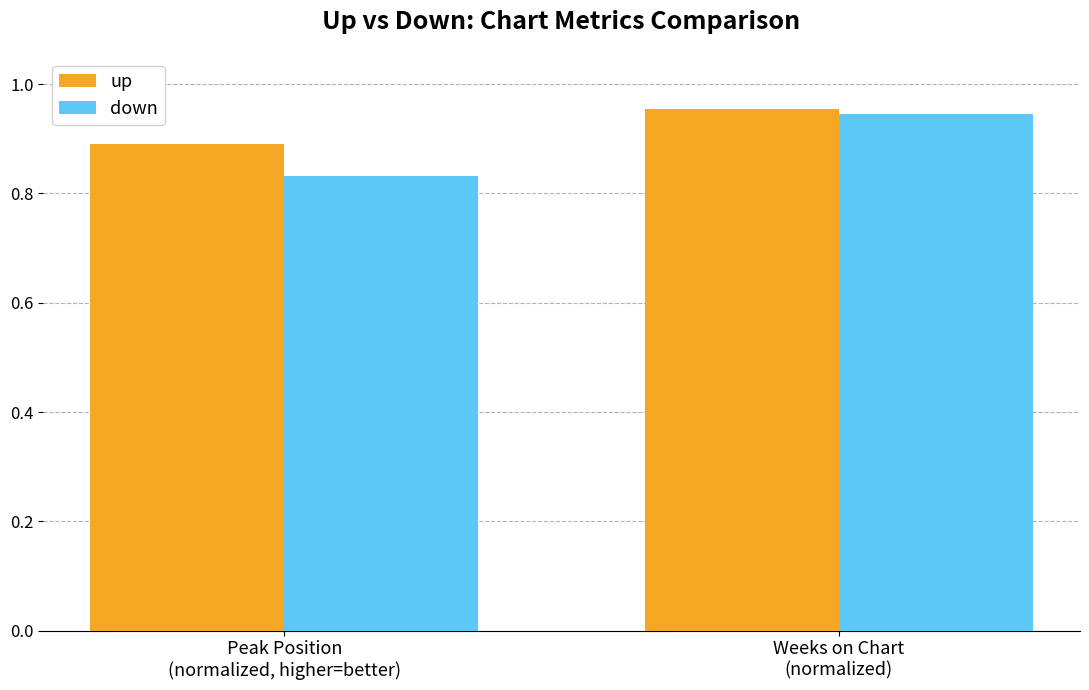

Count the number of categories in the chart.

2